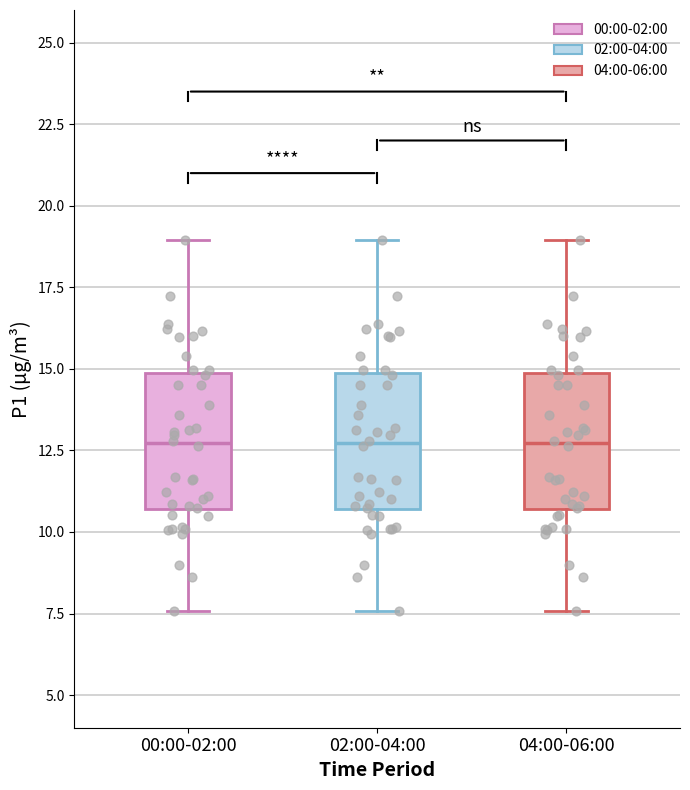

Reading left to right, transcribe this box plot: for each box, give where its median line is, the range the box spans, and where its two whiskers end, as read against the y-axis. The values are not printed on the chart, so give them approximately, as read against the axis.

00:00-02:00: median 12.5, box 10.5 to 15.0, whiskers 7.5 to 19.0
02:00-04:00: median 12.5, box 10.5 to 15.0, whiskers 7.5 to 19.0
04:00-06:00: median 12.5, box 10.5 to 15.0, whiskers 7.5 to 19.0